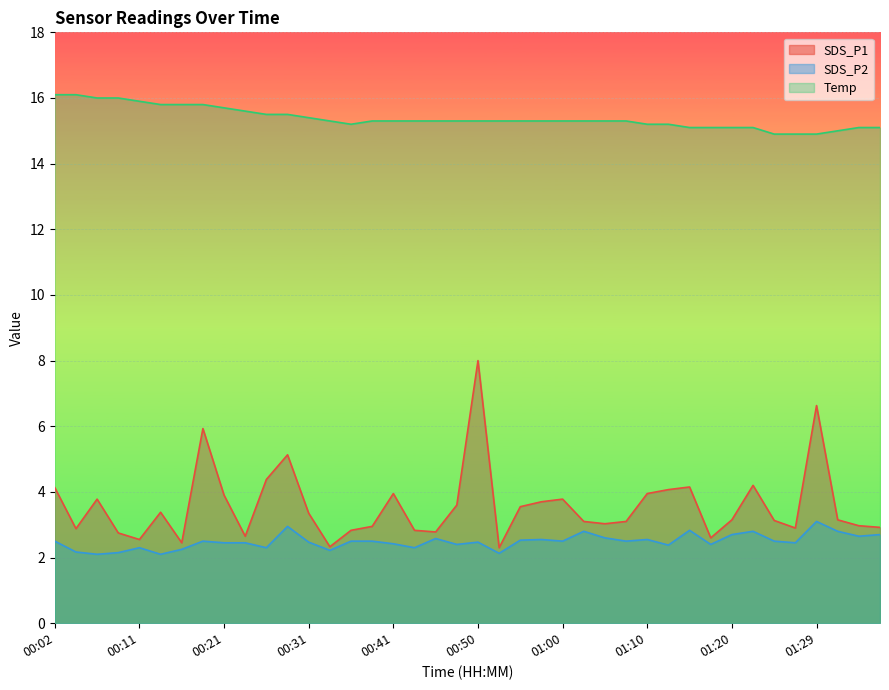

At 00:45, list the series in order from largest to smallest.

Temp, SDS_P1, SDS_P2